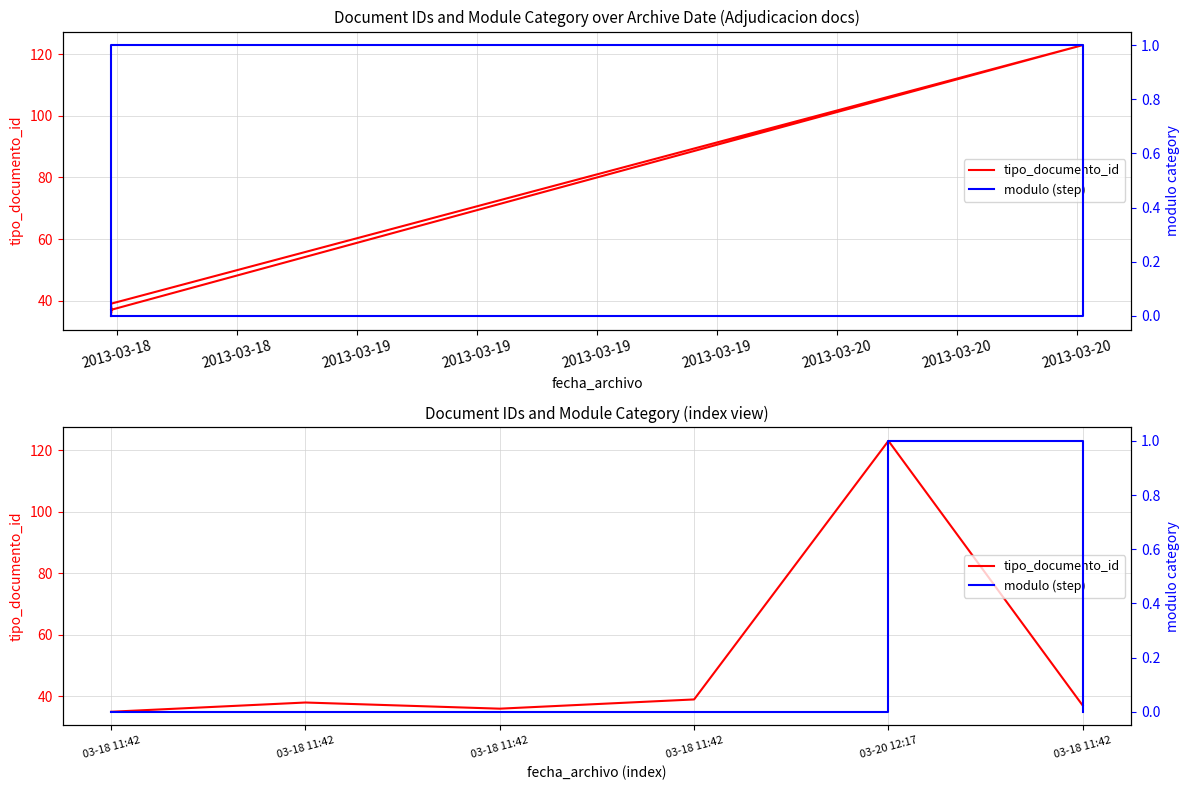

True or false: modulo (step) and tipo_documento_id intersect in this chart.

False